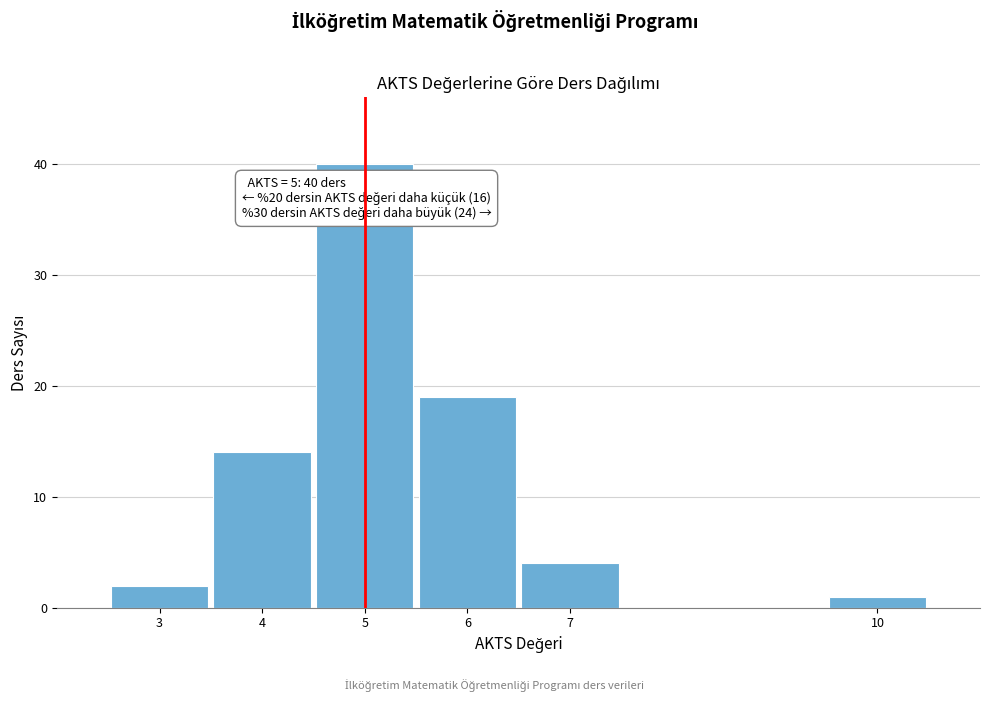

Reading left to right, what are all the values shown in this chart?

2	14	40	19	4	1